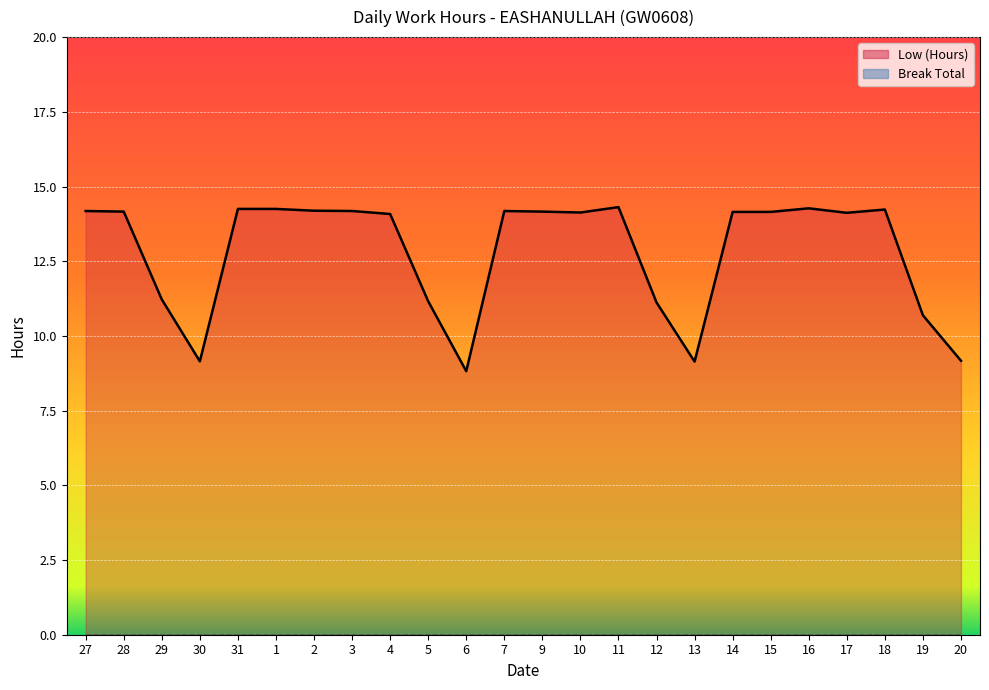

Reading left to right, what are all the values shown in this chart?

27=14.2	28=14.2	29=11.2	30=9.2	31=14.2	1=14.2	2=14.2	3=14.2	4=14.1	5=11.2	6=8.8	7=14.2	9=14.2	10=14.1	11=14.3	12=11.1	13=9.1	14=14.2	15=14.2	16=14.3	17=14.1	18=14.2	19=10.7	20=9.2